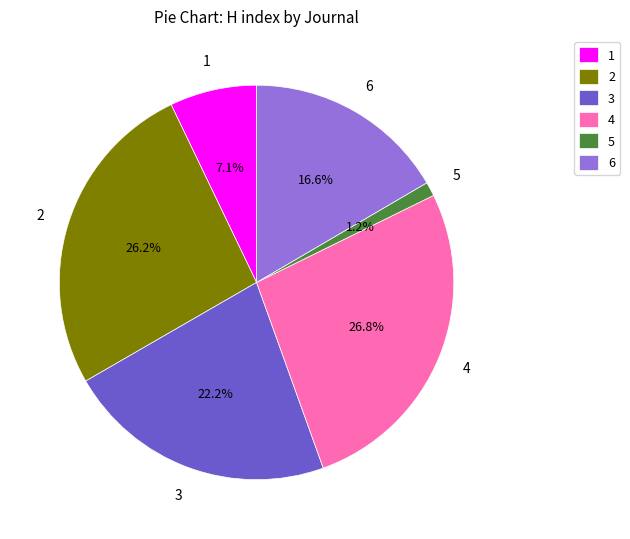

What percentage is NOT represented by 3?

77.8%